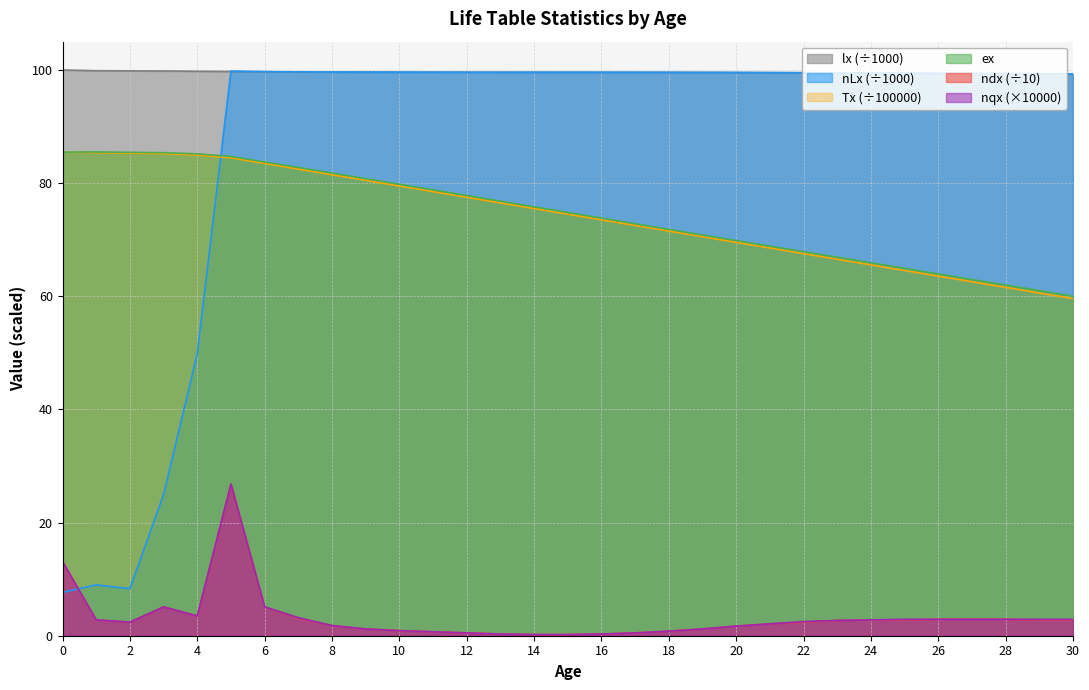

True or false: Tx has a value of 22.6 at 11.

False